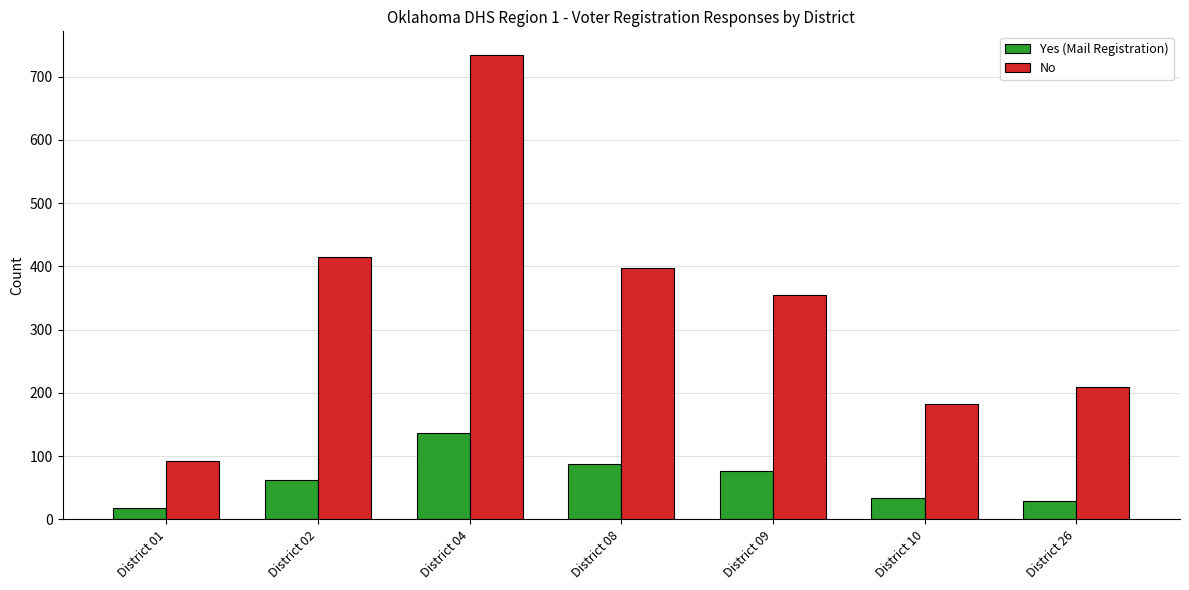

At which category is the sum across all series the highest?

District 04